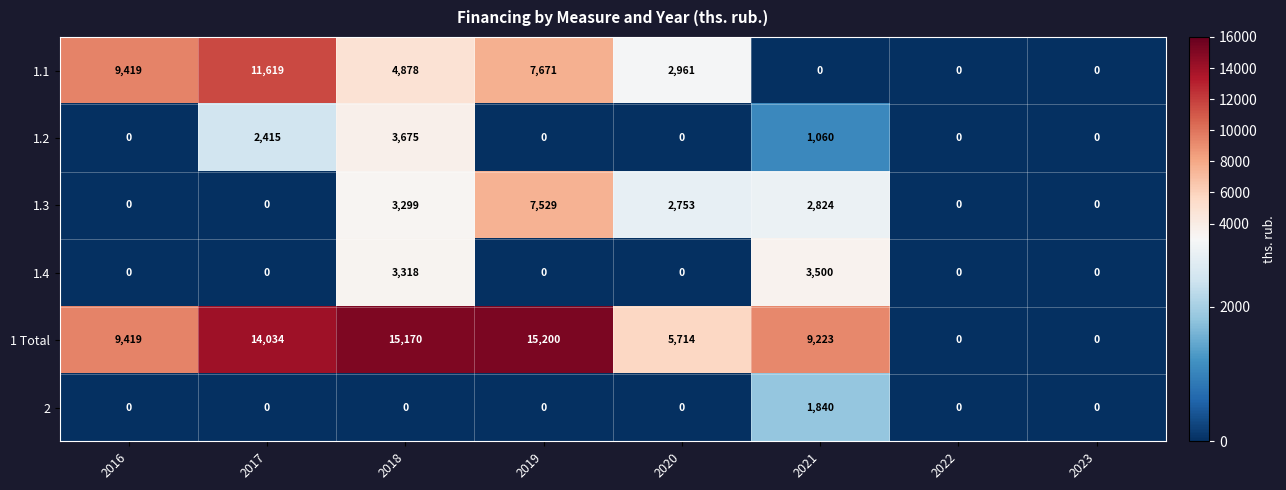

True or false: 2 has a value of 0 at 2016.

True